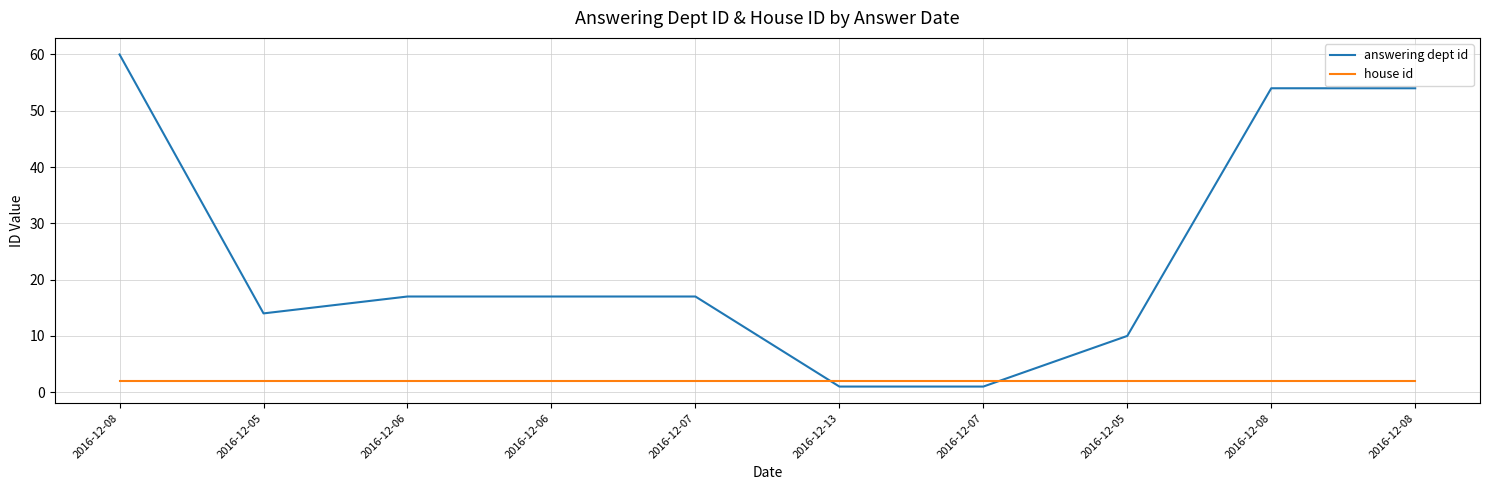

Rank the series at 2016-12-06 from highest to lowest value.

answering dept id, house id